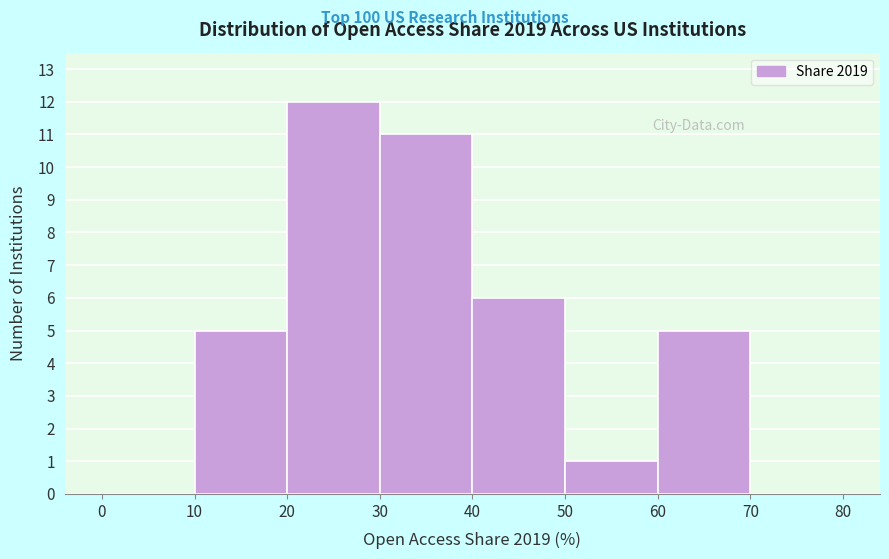

Reading left to right, list every bar in this chart as the range it spans on the x-axis followed by its height. The values are not printed on the chart, so give them approximately, as read against the axis.

0 to 10: 0
10 to 20: 5
20 to 30: 12
30 to 40: 11
40 to 50: 6
50 to 60: 1
60 to 70: 5
70 to 80: 0